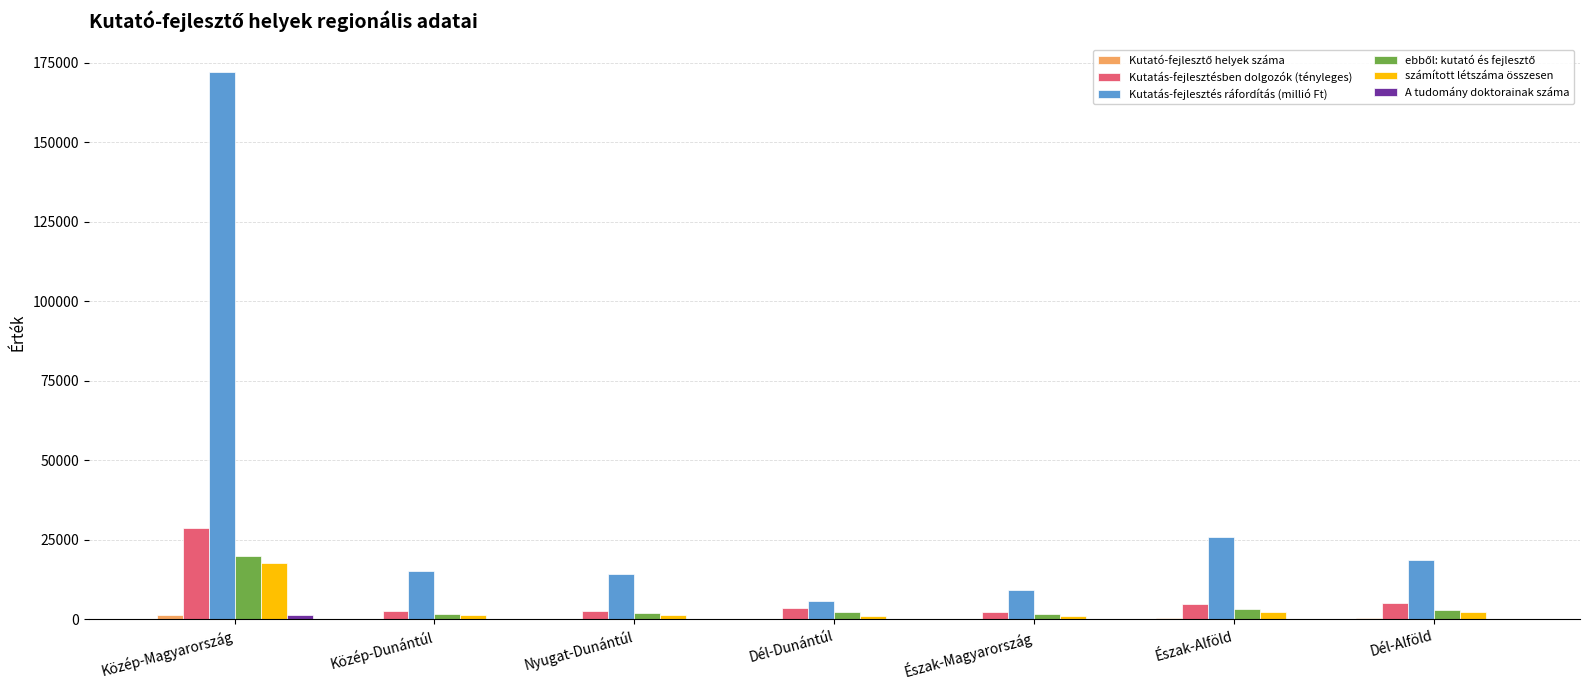

What is the difference between the számított létszáma összesen values at Észak-Magyarország and Közép-Magyarország?

16626.0